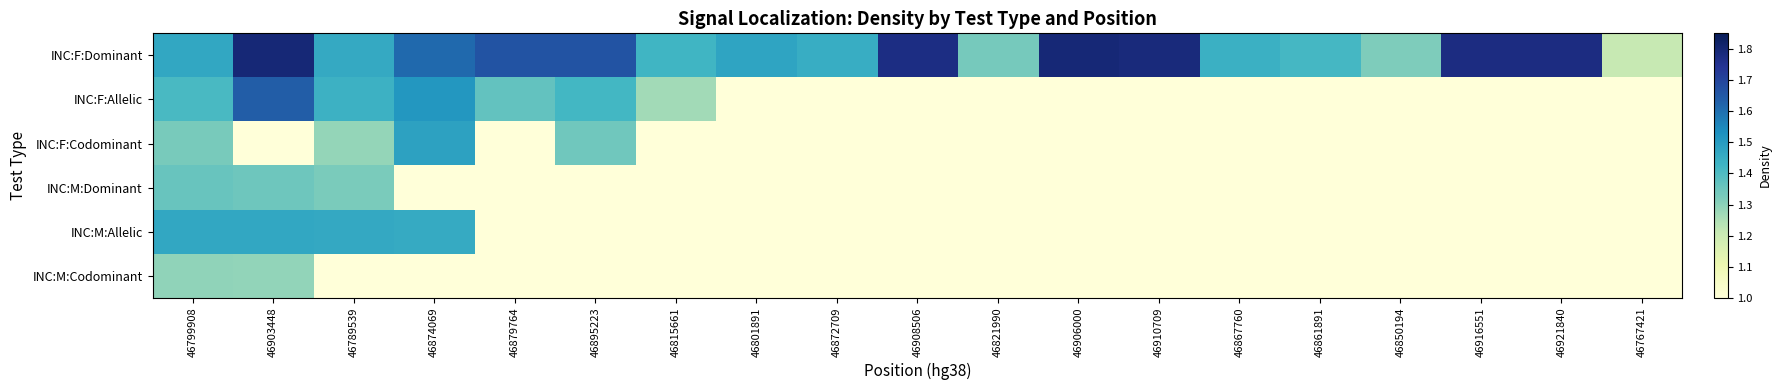

At how many categories does at least one series exceed 1?

19